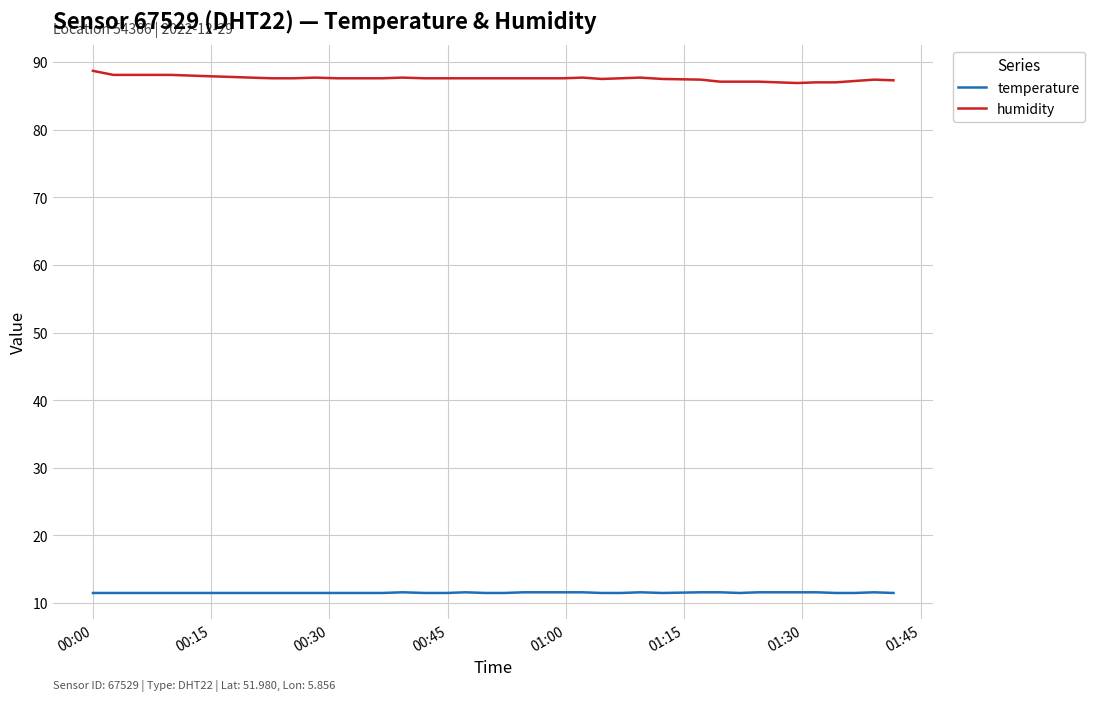

How many lines are shown in the chart?

2